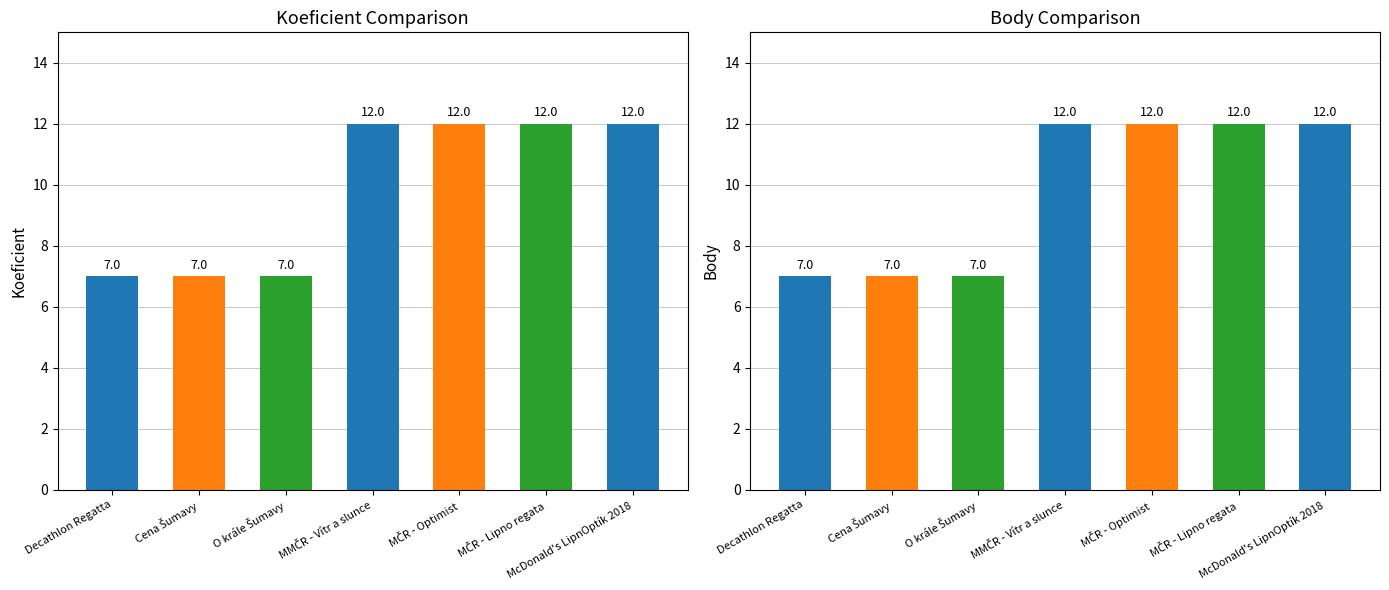

The Body series shows 4 at MČR - Optimist. True or false?

False